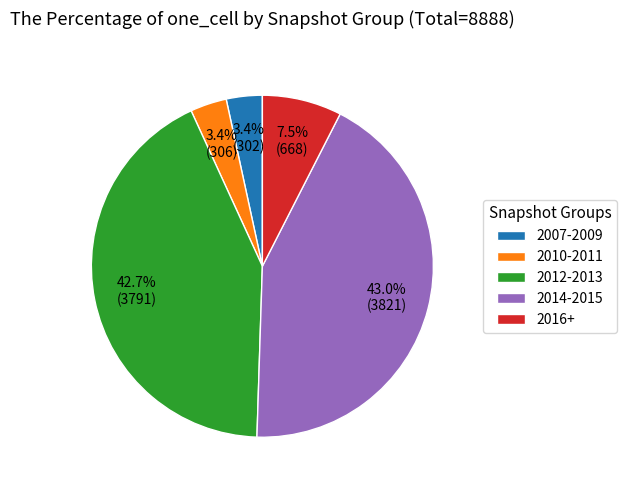

To the nearest percent, what is the difference between the largest and smallest slice percentages?

40%